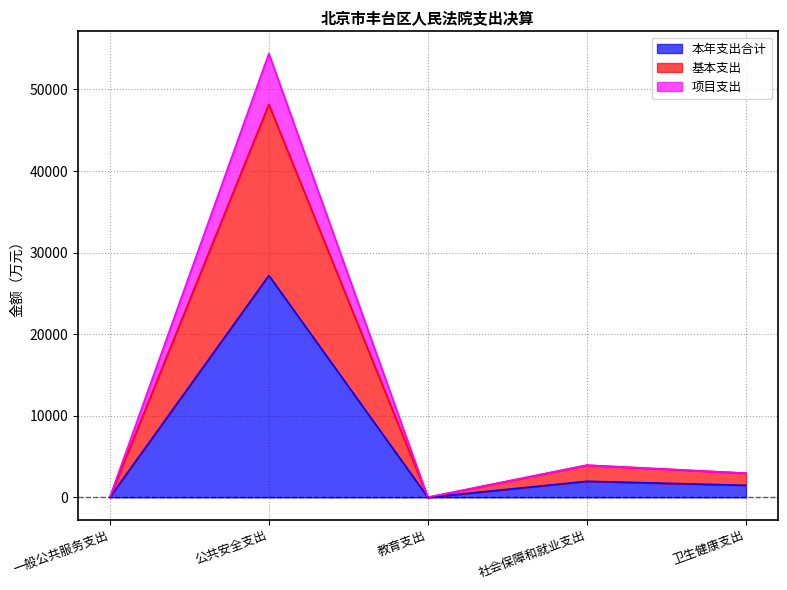

How many lines are shown in the chart?

3